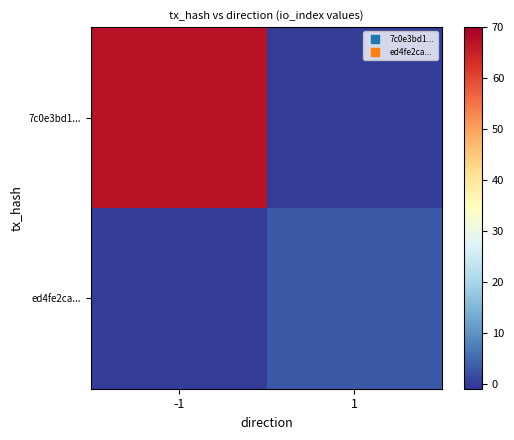

Reading left to right, extract all data points from this chart.

7c0e3bd1...: -1=67	1=0
ed4fe2ca...: -1=0	1=3